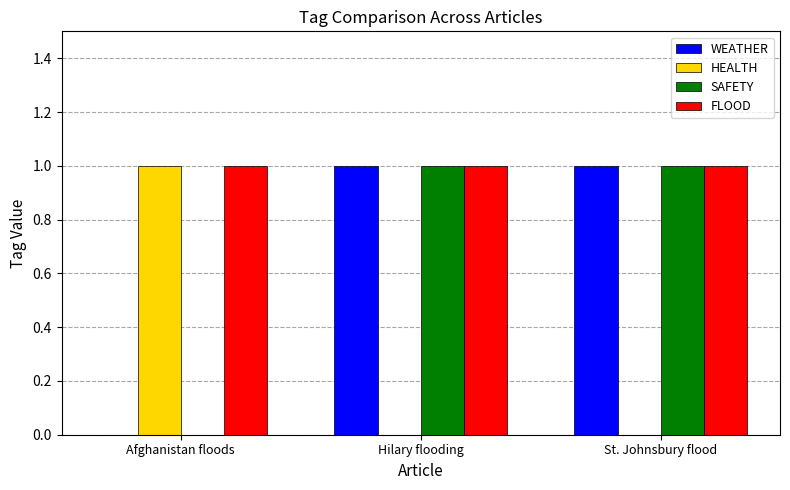

The WEATHER series shows 0 at Afghanistan floods. True or false?

True